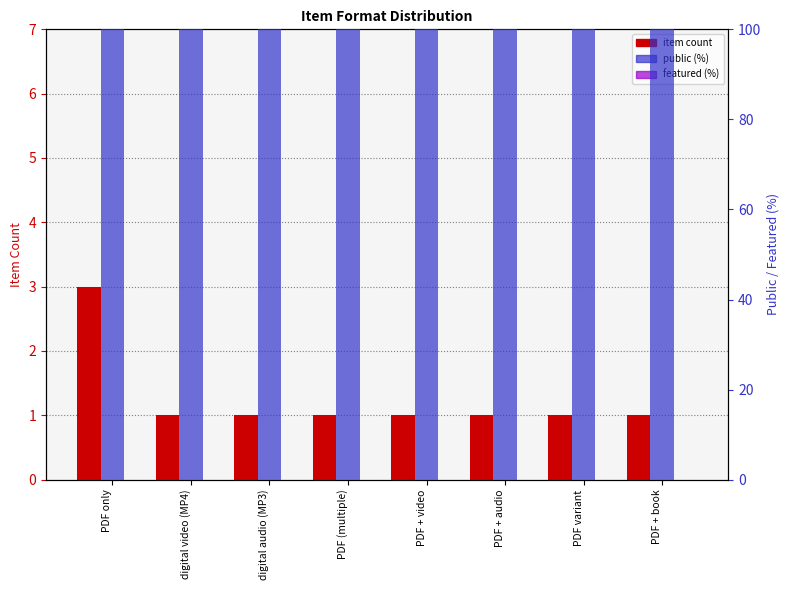

What is the value of the public (%) bar at the 8th from the left?

100